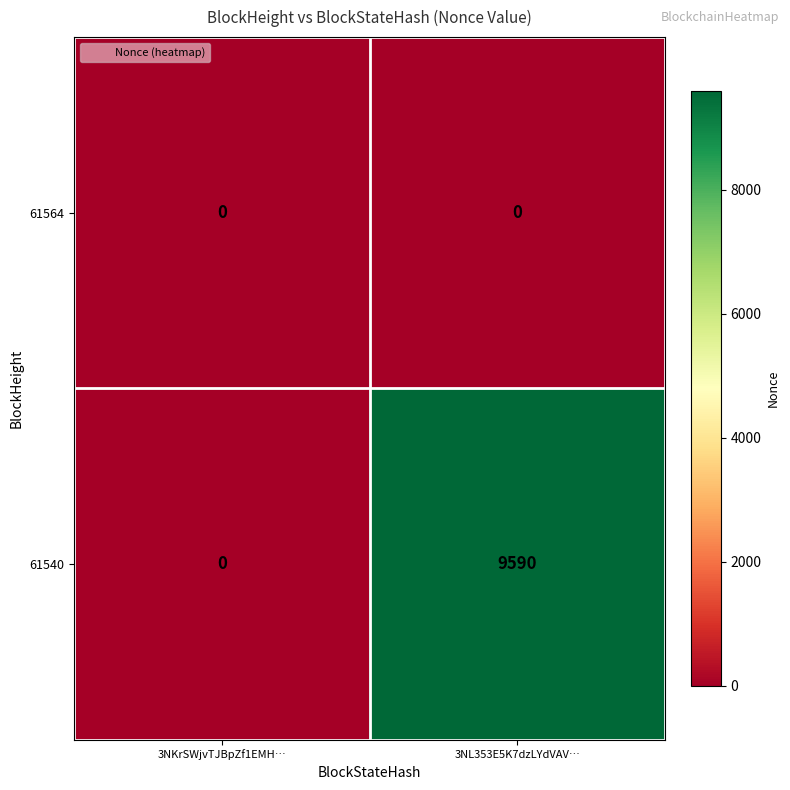

Reading right to left, what are all the values shown in this chart?

61564: 3NL353E5K7dzLYdVAV…=0	3NKrSWjvTJBpZf1EMH…=0
61540: 3NL353E5K7dzLYdVAV…=9590	3NKrSWjvTJBpZf1EMH…=0